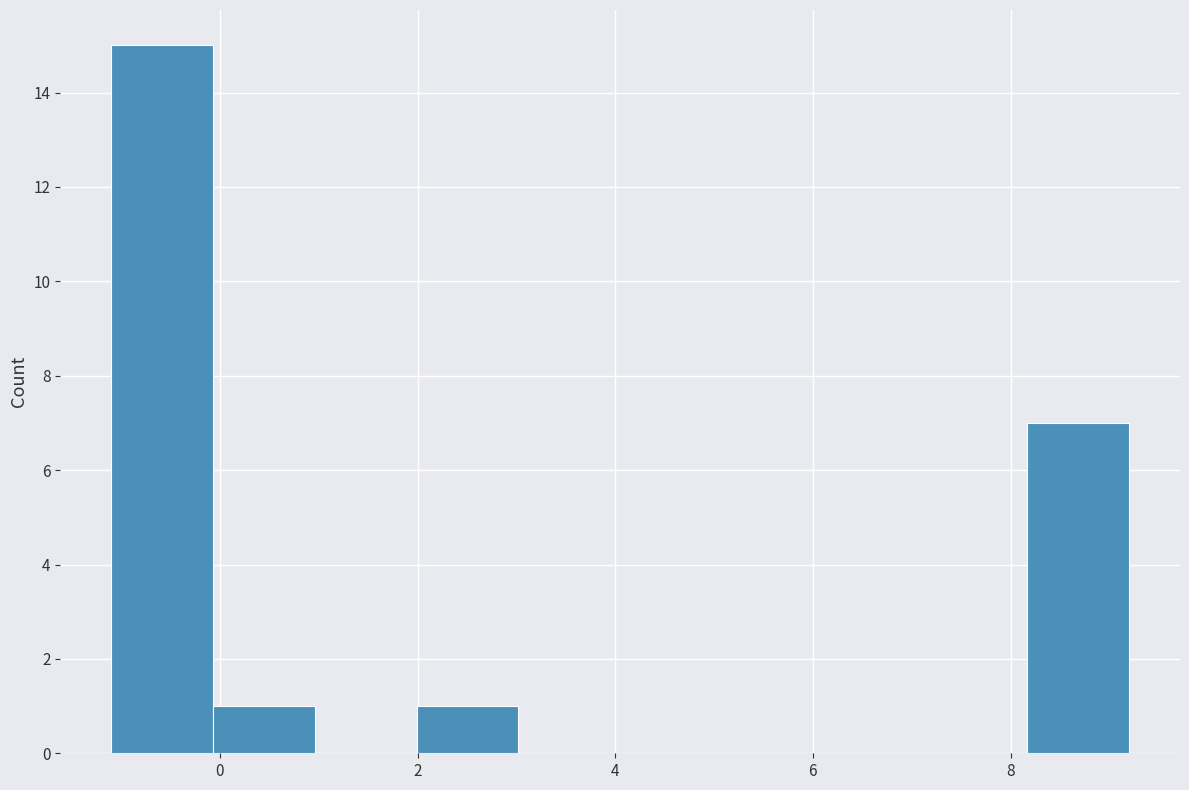

Reading left to right, transcribe this chart: for each bar, give the range it covers on the x-axis and its height. Neither the bar edges nor the heights are printed on the chart, so give them approximately, as read against the axes.

-1.0 to 0.0: 15
0.0 to 1.0: 1
1.0 to 2.0: 0
2.0 to 3.0: 1
3.0 to 4.0: 0
4.0 to 5.0: 0
5.0 to 6.2: 0
6.2 to 7.2: 0
7.2 to 8.2: 0
8.2 to 9.2: 7